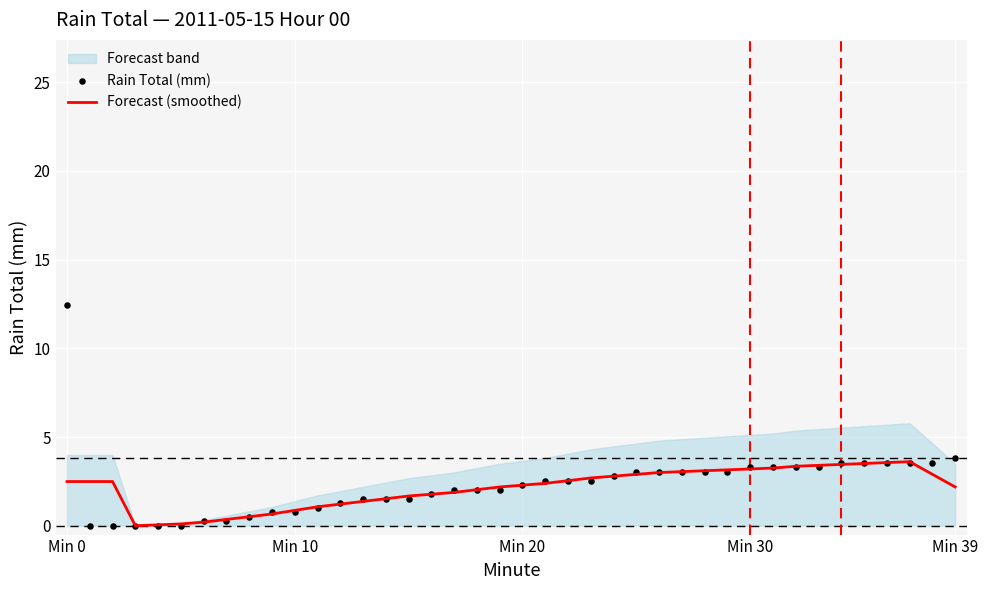

Which series has the widest spread of Y values?

Rain Total (mm)